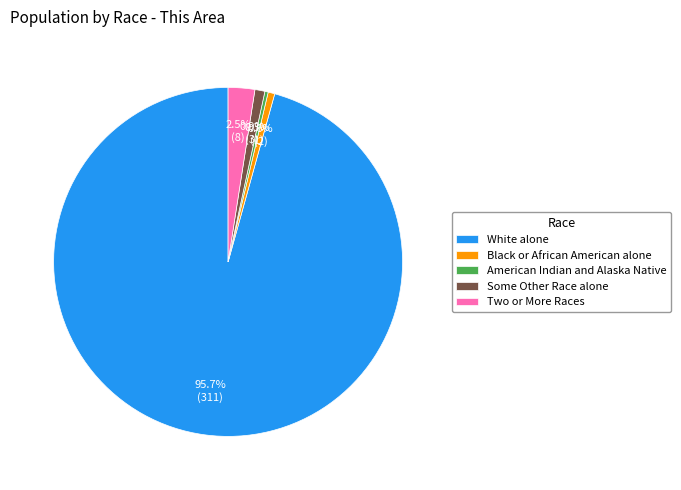

Do Two or More Races and Some Other Race alone together represent more than half of the pie?

No